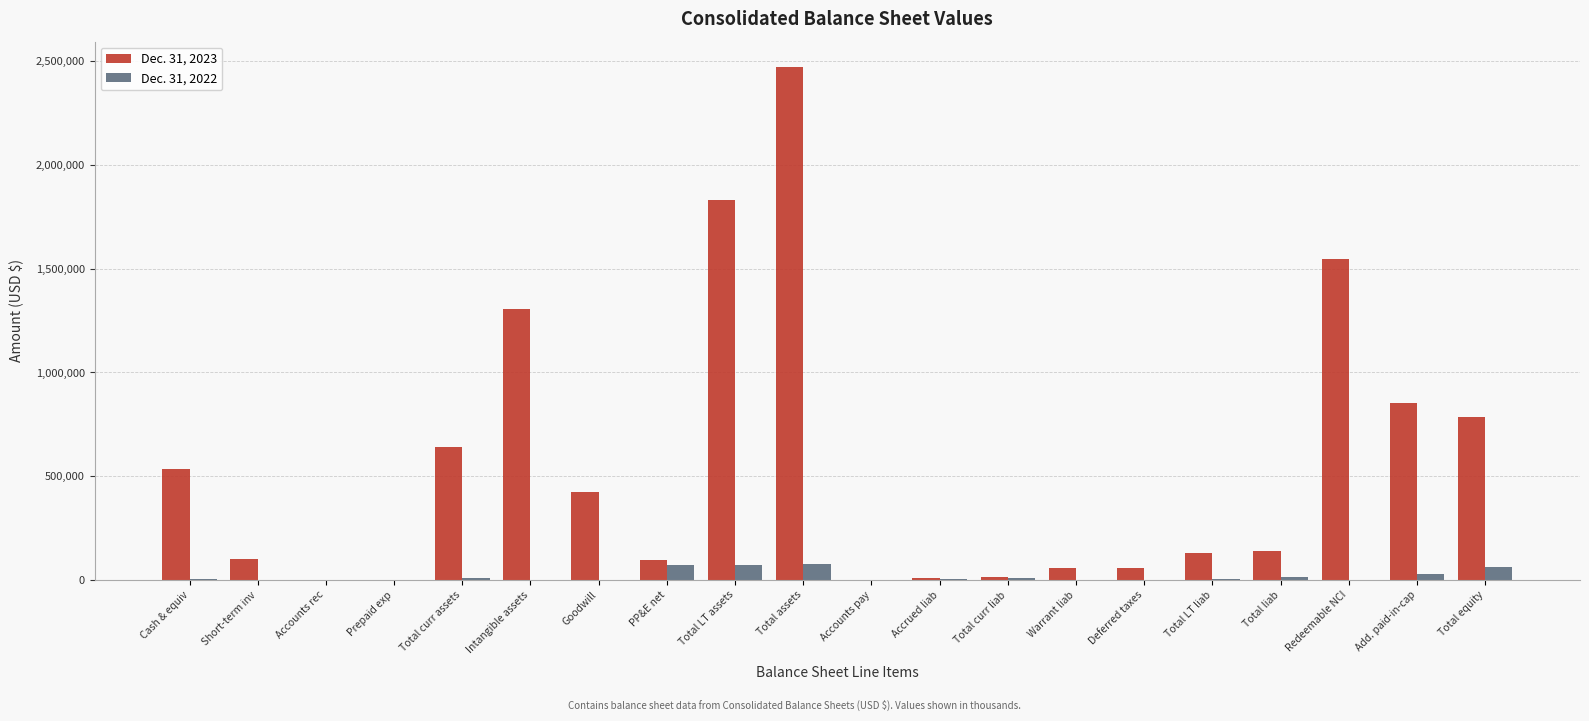

At which category is the sum across all series the highest?

Total assets